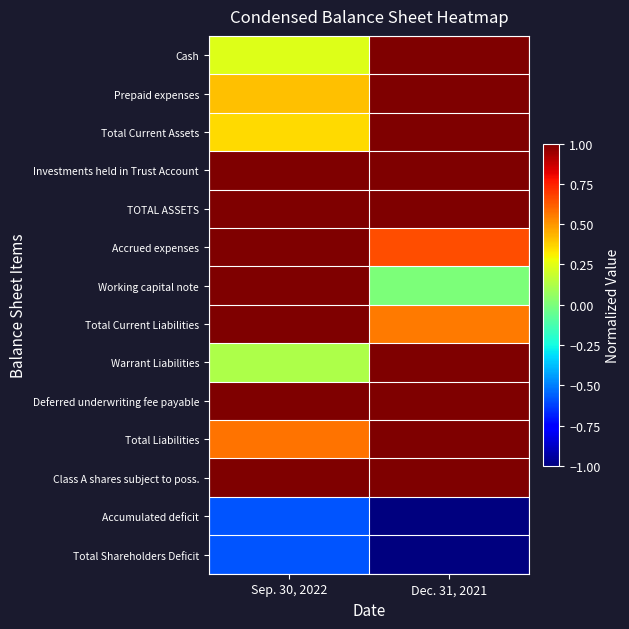

At which category is the sum across all series the highest?

Dec. 31, 2021